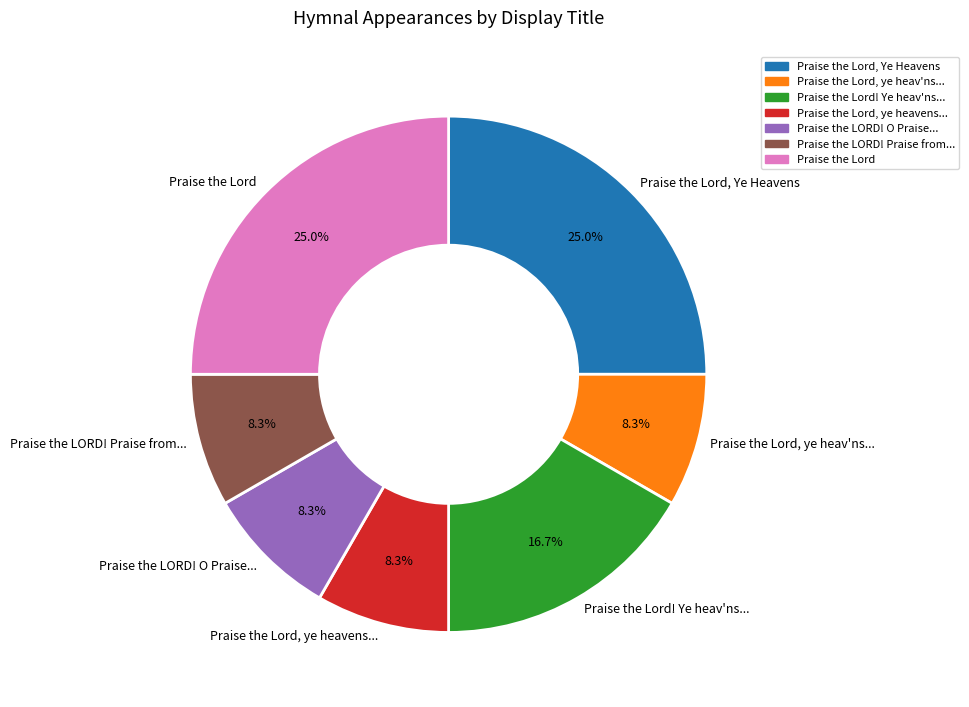

Combined, do Praise the LORD! Praise from... and Praise the Lord! Ye heav'ns... account for over 50%?

No